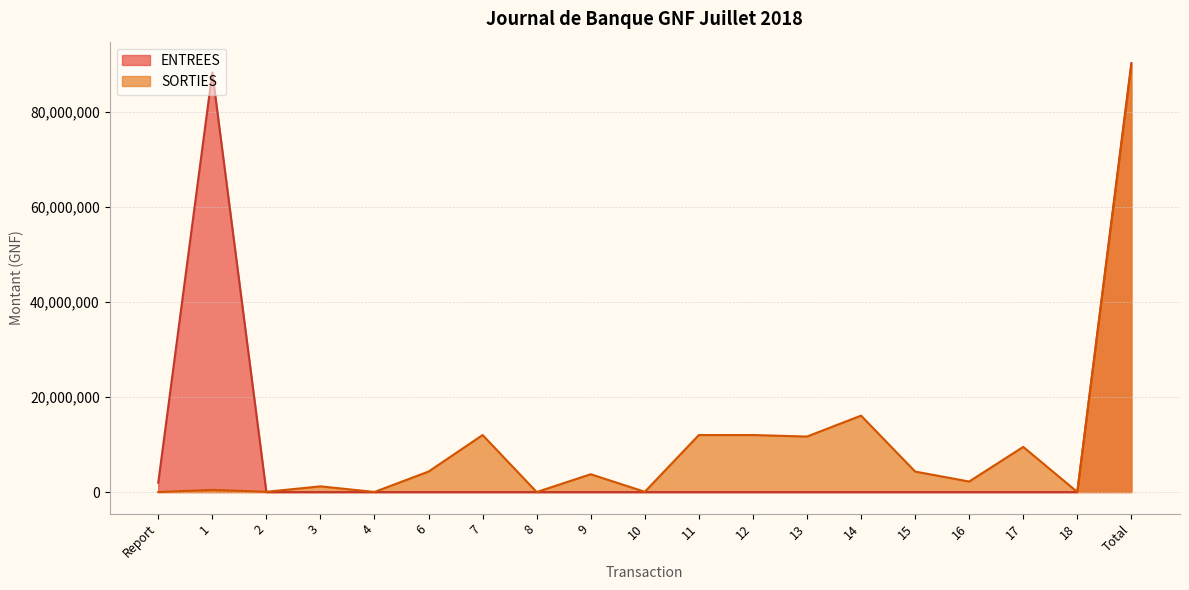

Does the chart display data point markers on the line(s)?

No